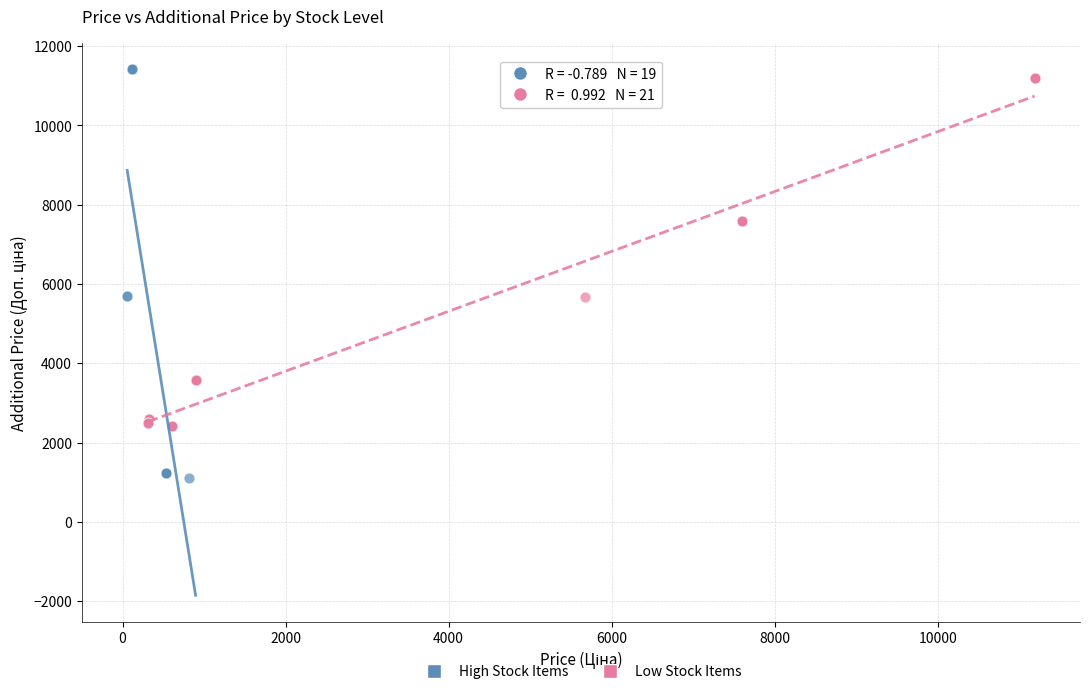

Which series has the largest Y range (max minus min)?

High Stock Items